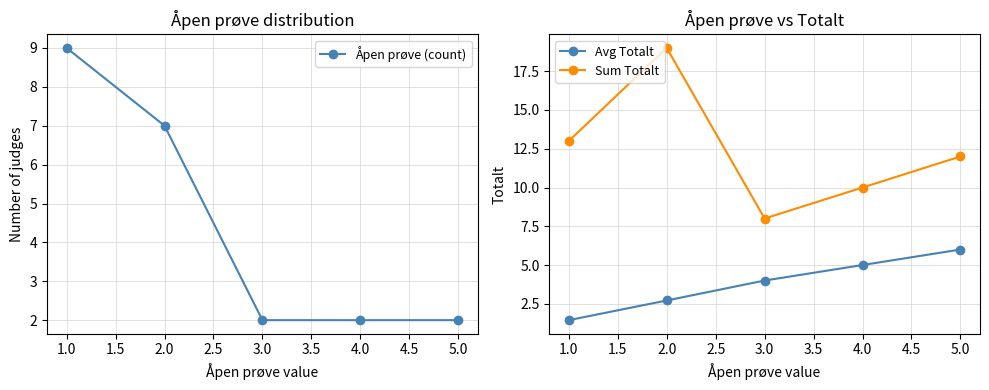

Reading left to right, what are all the values shown in this chart?

Åpen prøve (count): 9.0	7.0	2.0	2.0	2.0
Avg Totalt: 1.4	2.7	4.0	5.0	6.0
Sum Totalt: 13.0	19.0	8.0	10.0	12.0